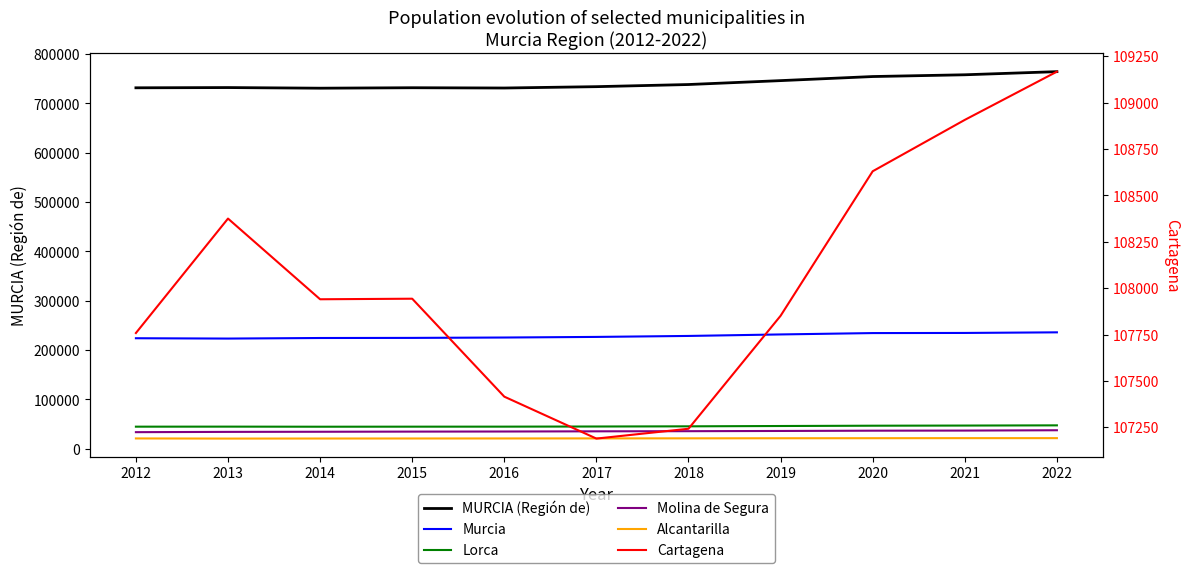

True or false: Murcia has more than 1 points higher than both neighbors.

False